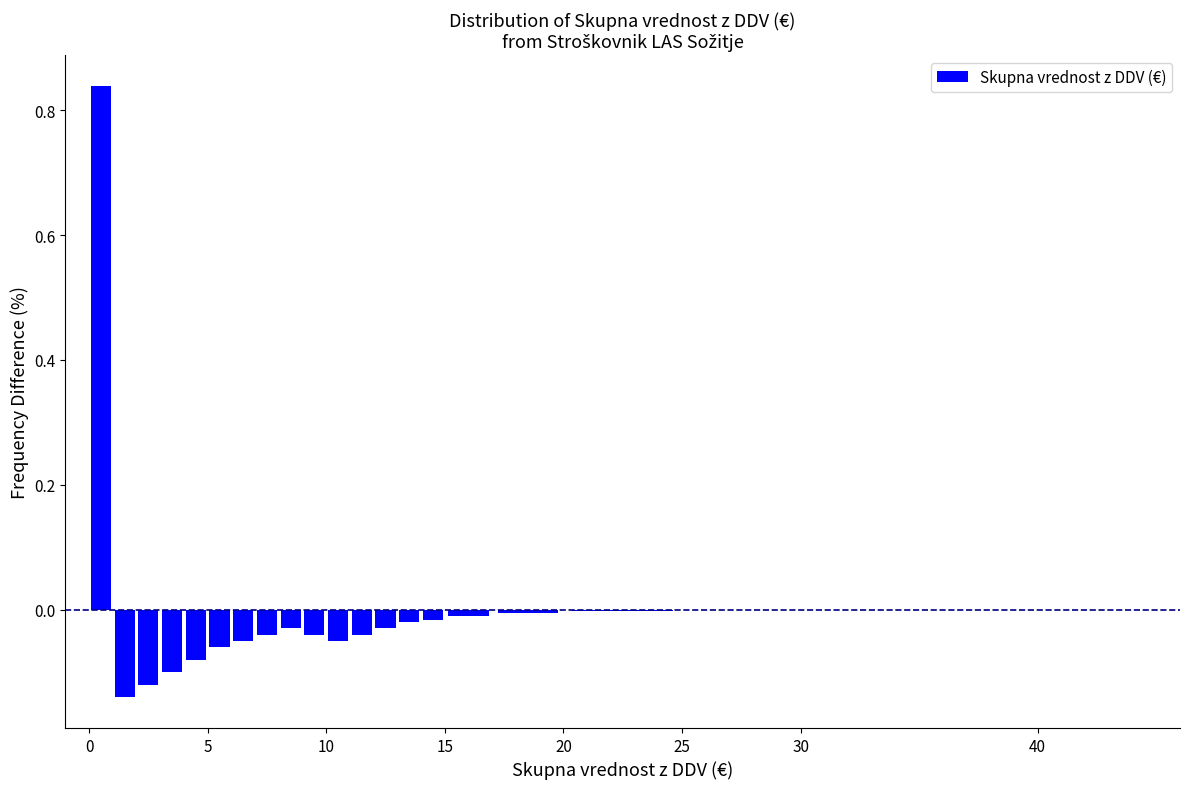

Read against the x-axis, roughly where is the centre of the tallest bar?

0.5